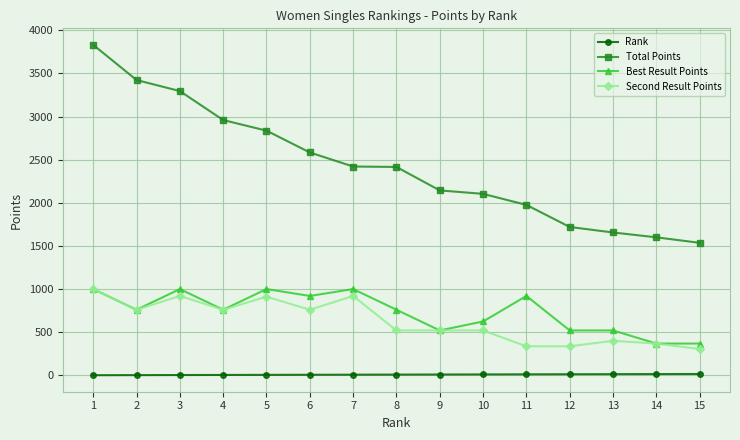

Where is Total Points nearest to the value 2684?

6